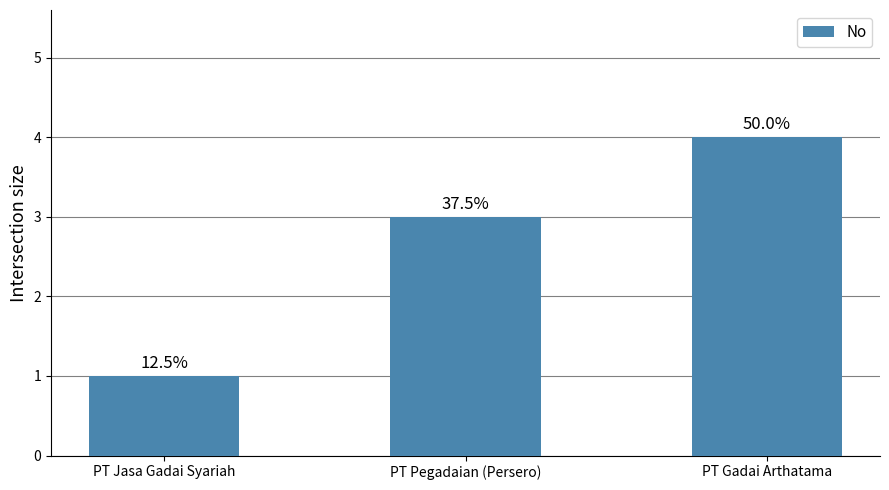

List the labels in order of value, largest first.

PT Gadai Arthatama, PT Pegadaian (Persero), PT Jasa Gadai Syariah